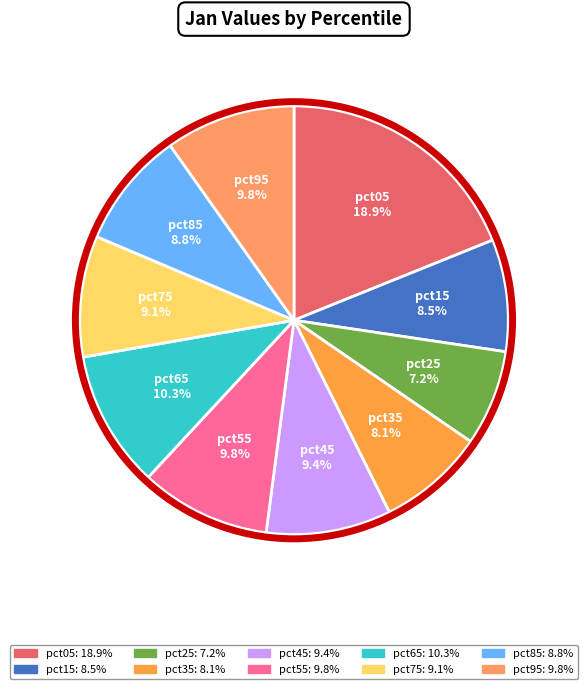

What is the ratio of the value at pct25 to the value at pct05?

0.4